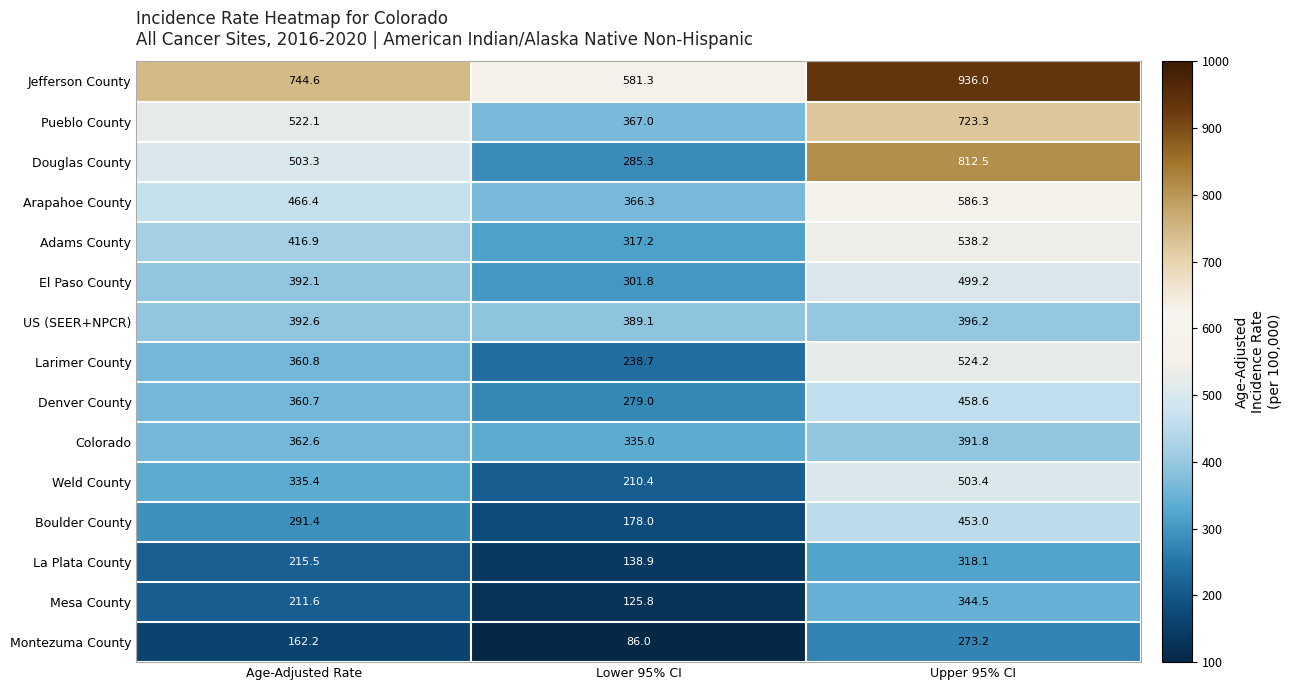

Rank the series by their maximum value, from lowest to highest.

Montezuma County, La Plata County, Mesa County, Colorado, US (SEER+NPCR), Boulder County, Denver County, El Paso County, Weld County, Larimer County, Adams County, Arapahoe County, Pueblo County, Douglas County, Jefferson County